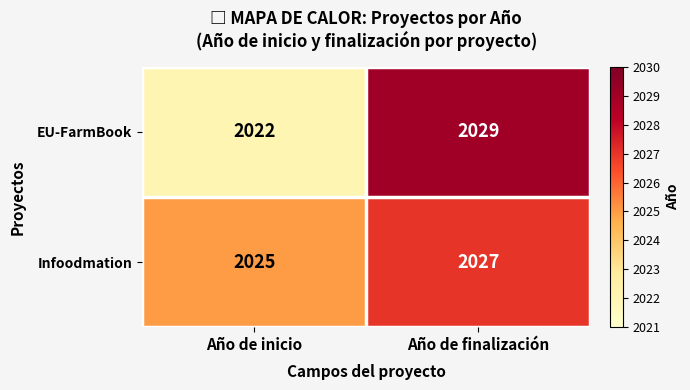

Count the number of data series in this chart.

2